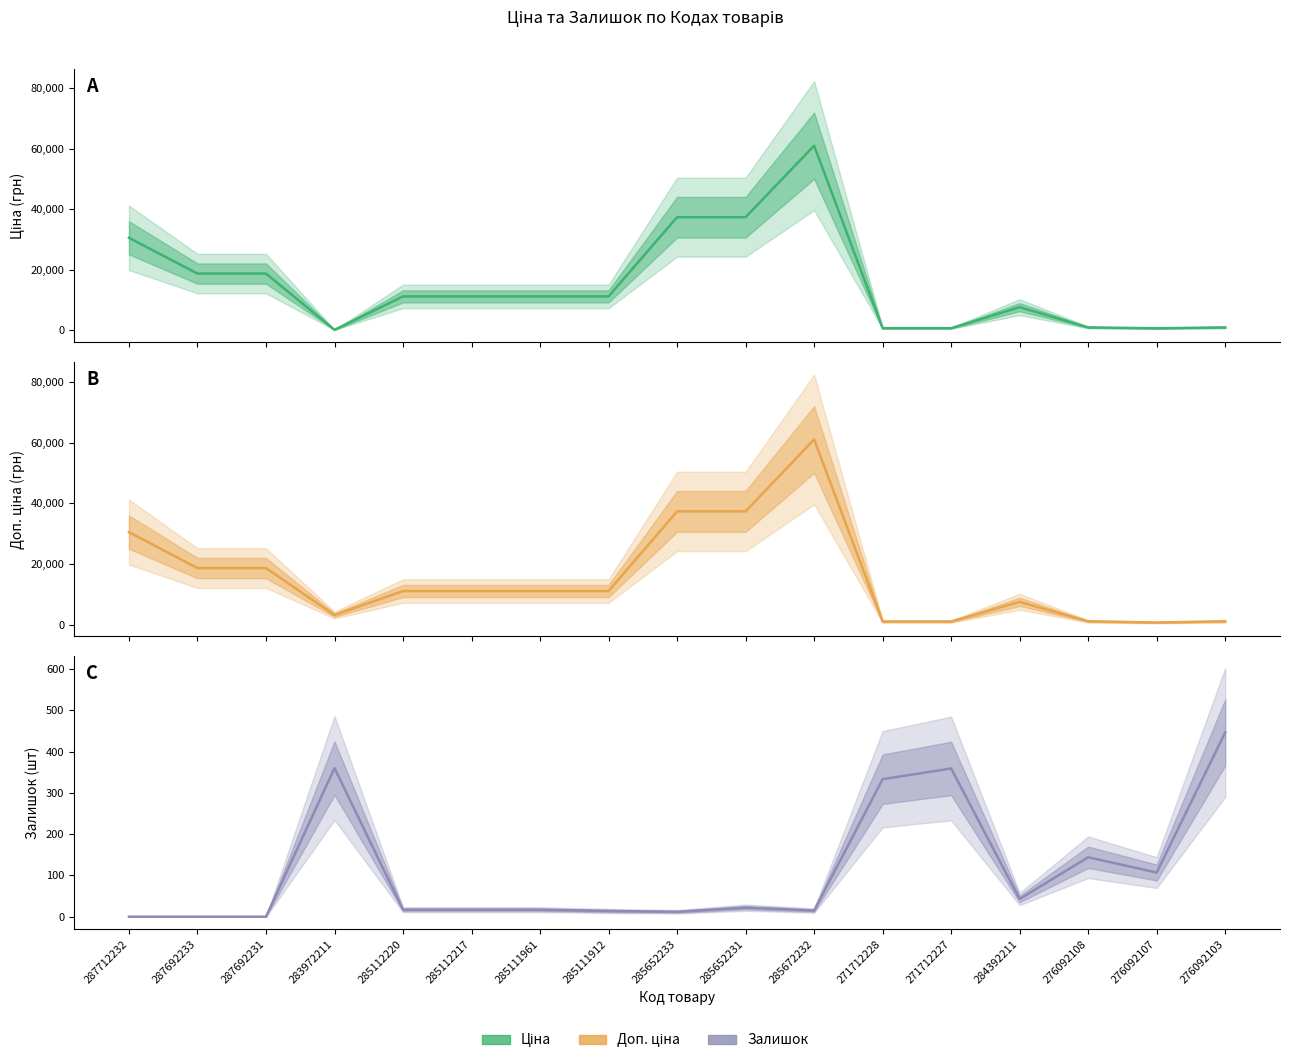

What is the difference between the Ціна values at 284392211 and 285111912?

3567.7